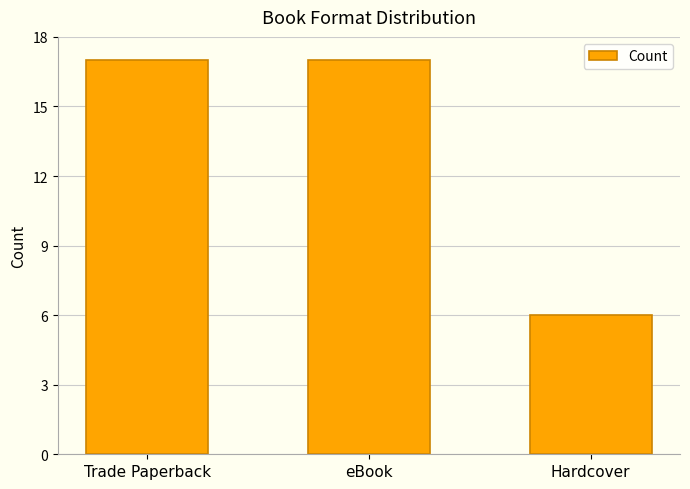

Approximately how many times larger is the value at Hardcover compared to eBook?

0.4